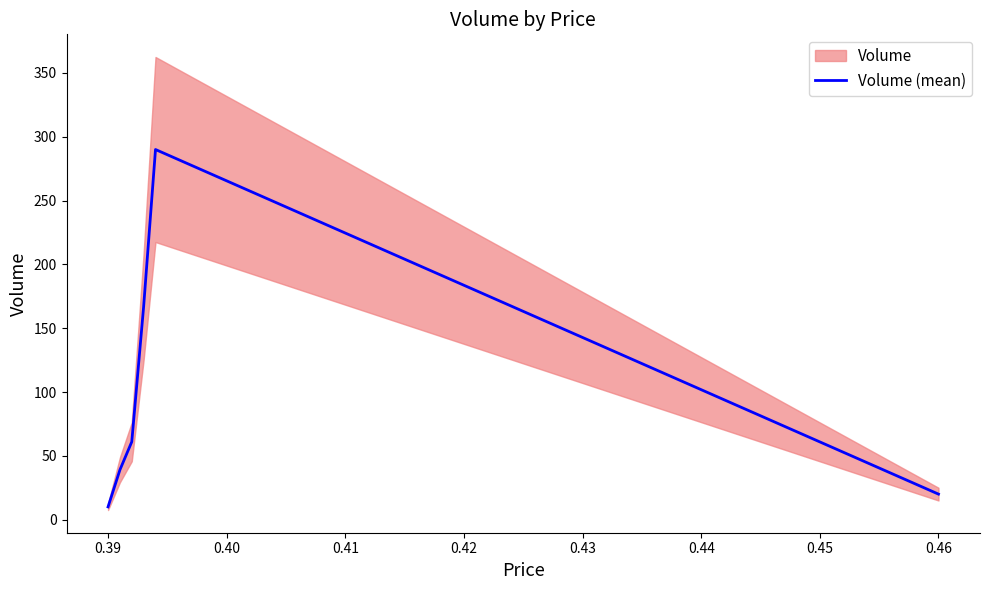

Reading right to left, extract all data points from this chart.

20	290	167	61	39	10